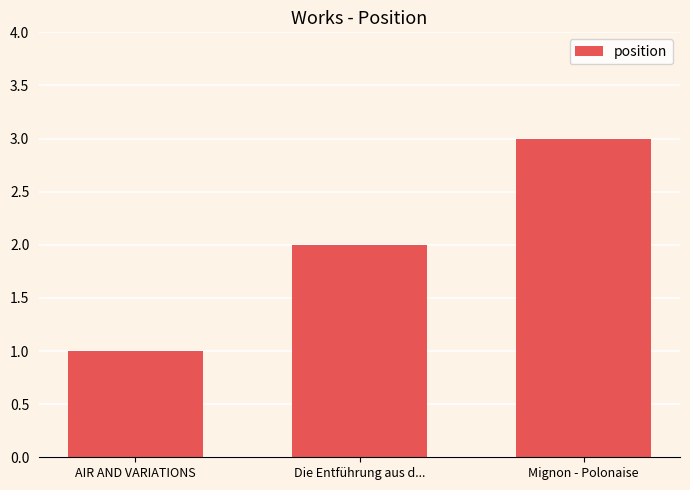

Rank the categories by value from highest to lowest.

Mignon - Polonaise, Die Entführung aus d..., AIR AND VARIATIONS